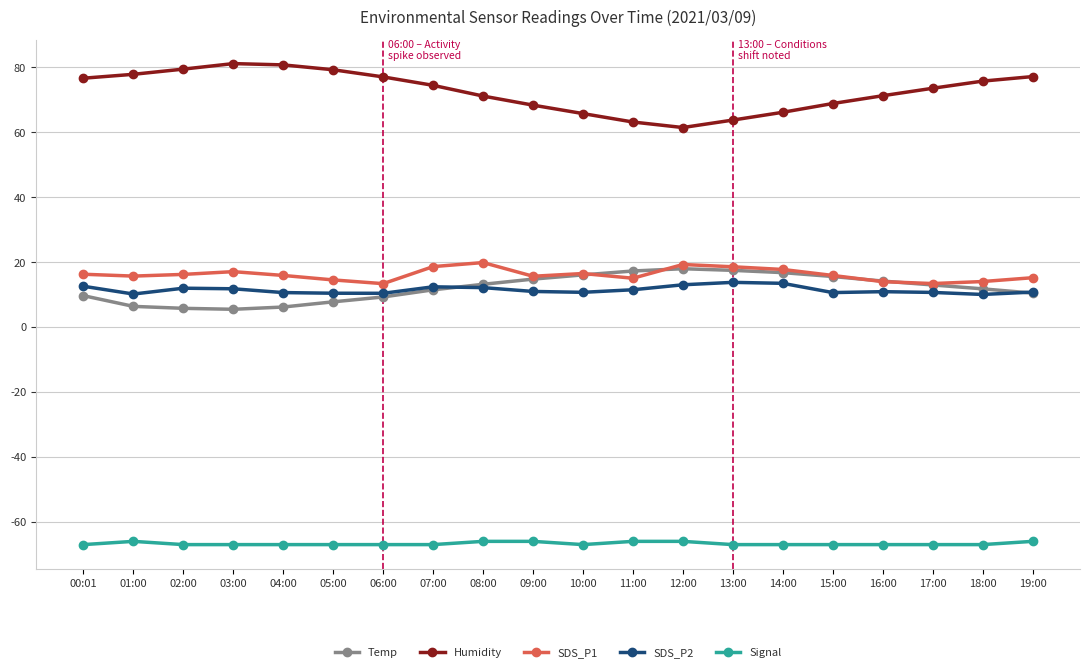

True or false: SDS_P1 has more than 2 interior local peaks.

True